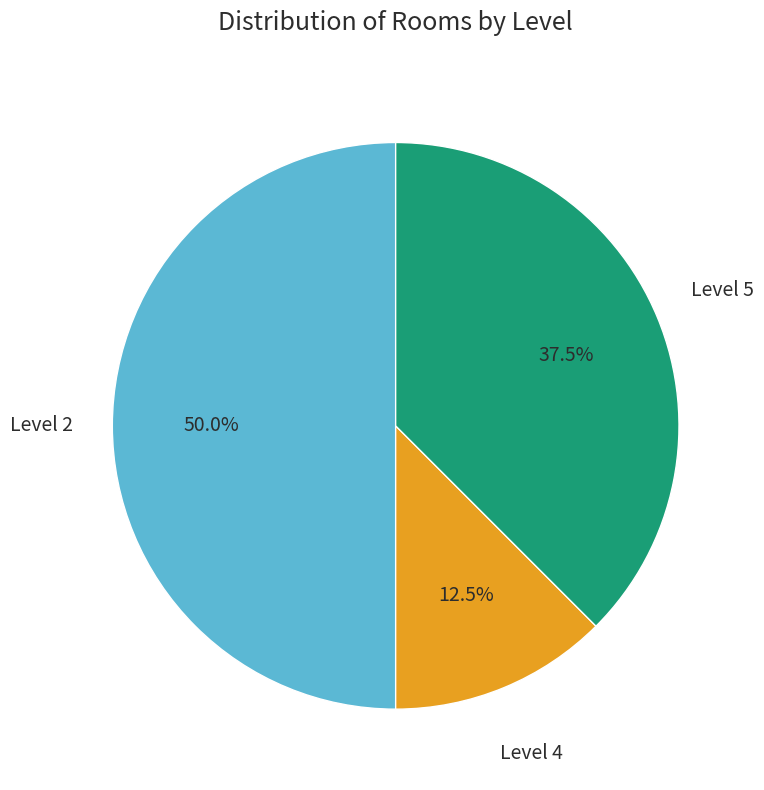

Combined, what portion of the pie is Level 4 and Level 2?

62.5%